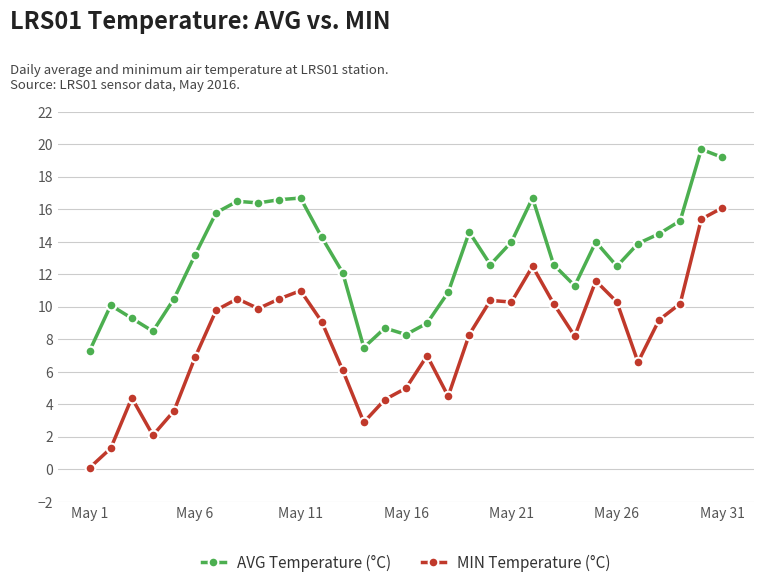

What is the maximum value for AVG Temperature (°C)?

19.7